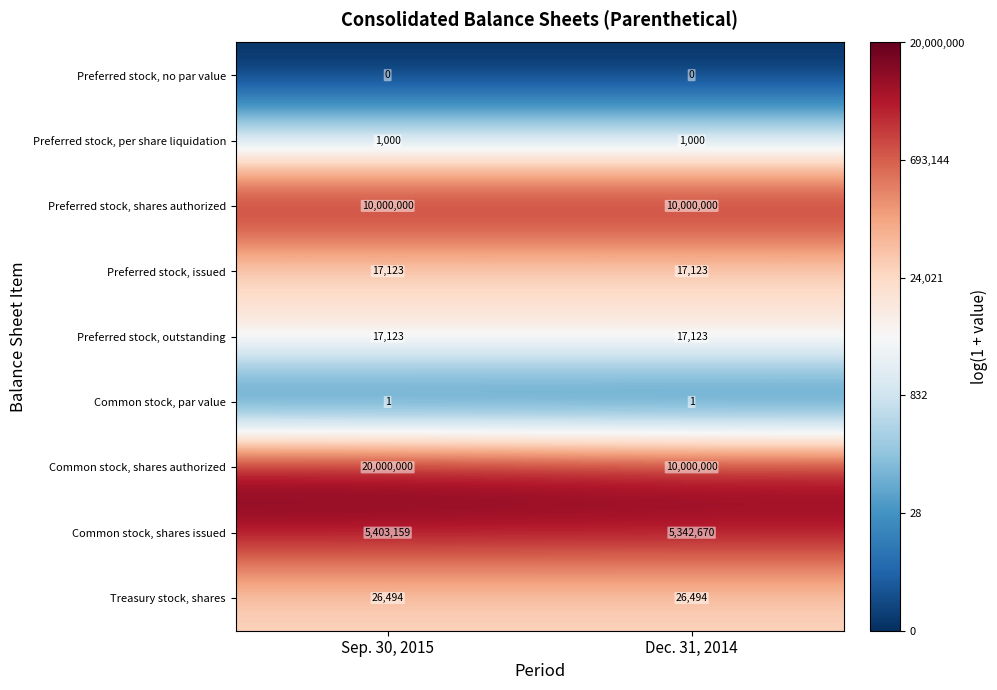

At which category is the sum across all series the highest?

Sep. 30, 2015